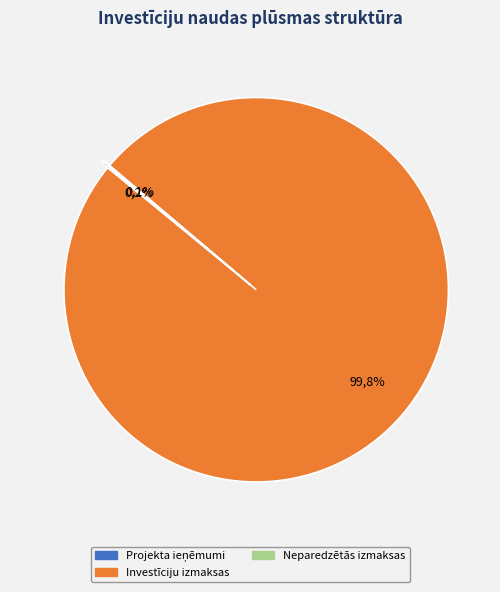

Is there a majority slice in this chart?

Yes